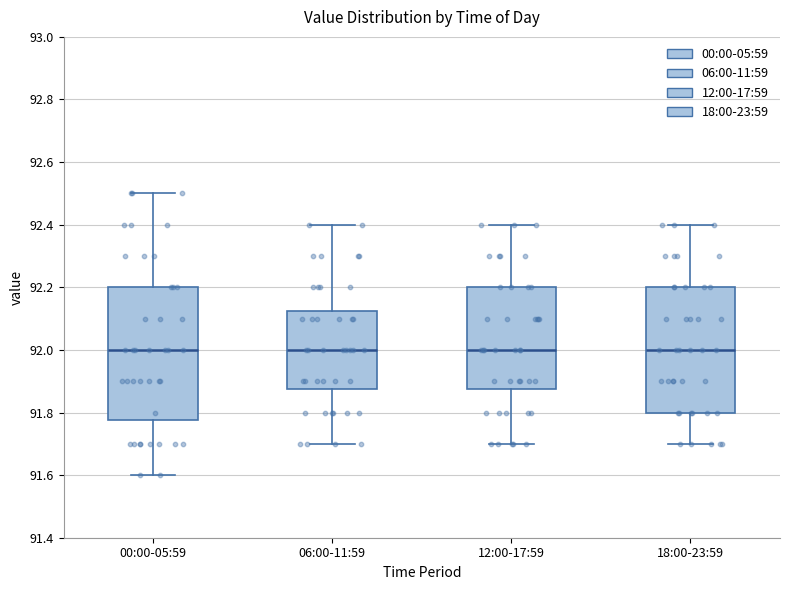

Which box is the tallest, from its lower edge to its upper edge?

00:00-05:59